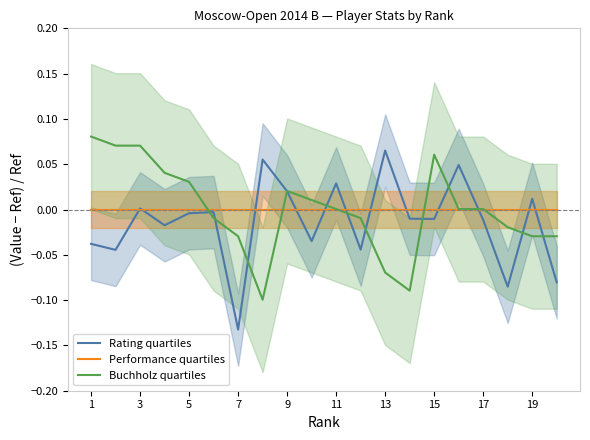

How many values in Buchholz quartiles are above zero?

11